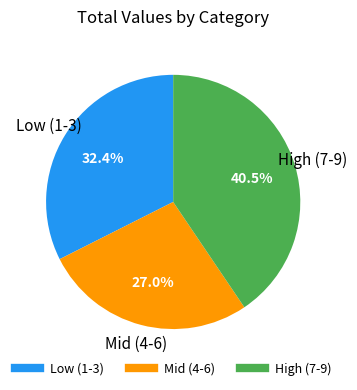

To the nearest percent, what is the difference between the largest and smallest slice percentages?

14%